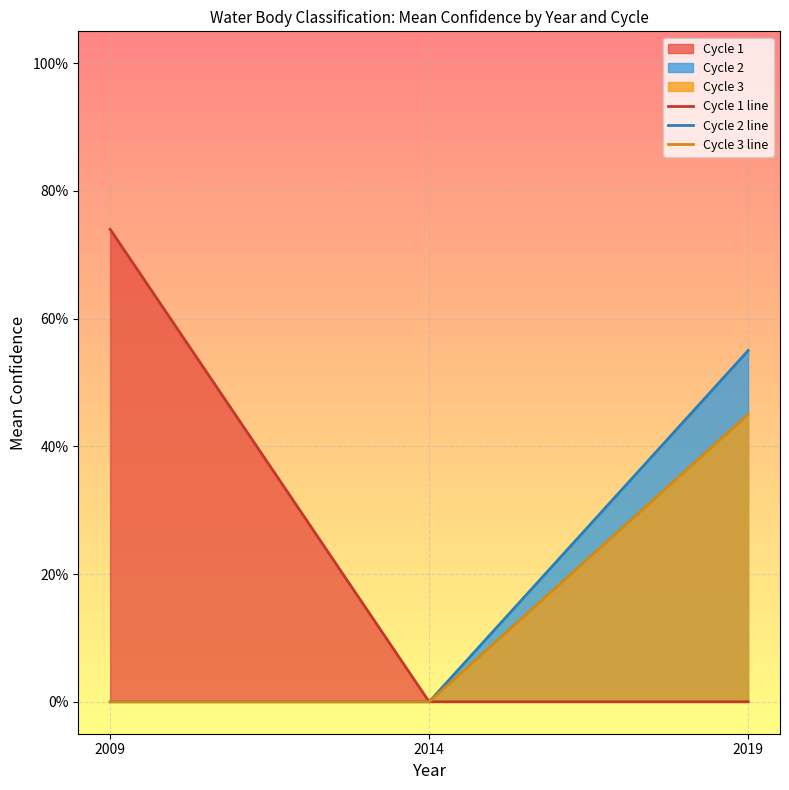

What is the sum of all Cycle 1 line values?

0.7